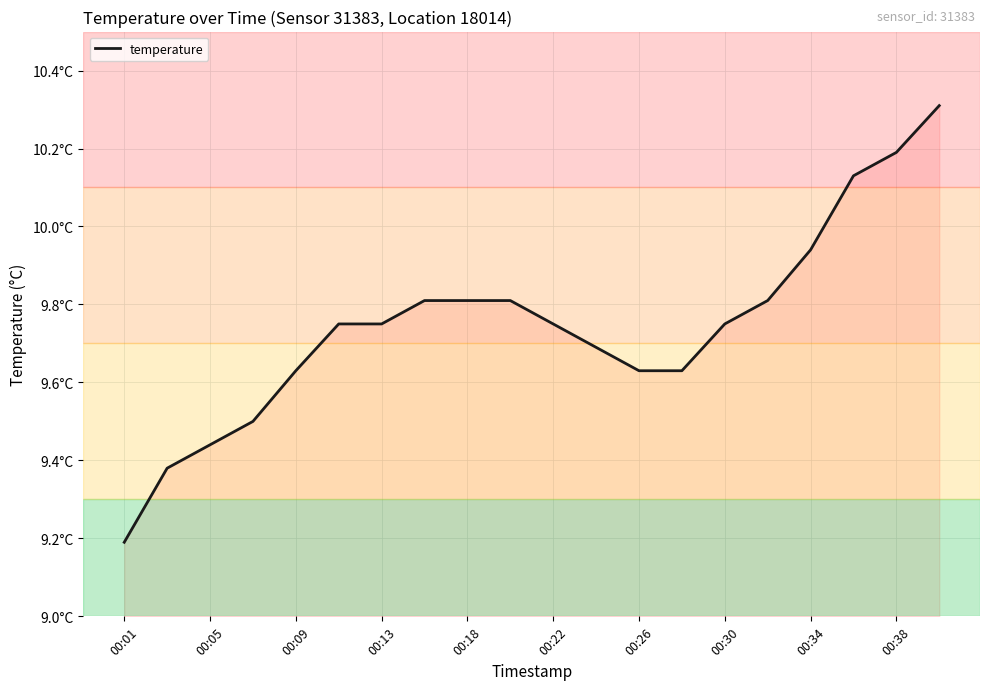

Which label corresponds to the smallest value in the chart?

00:01